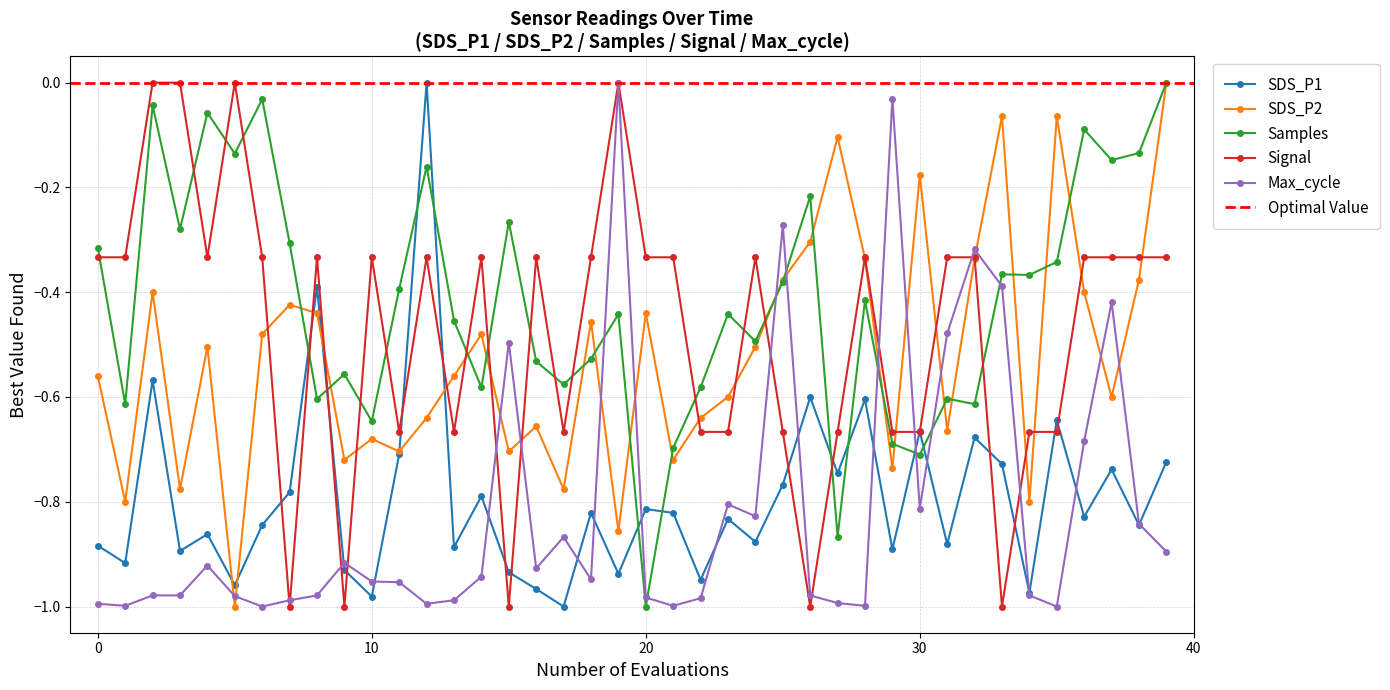

What is the spread (max minus min) of values at 6?

1.0